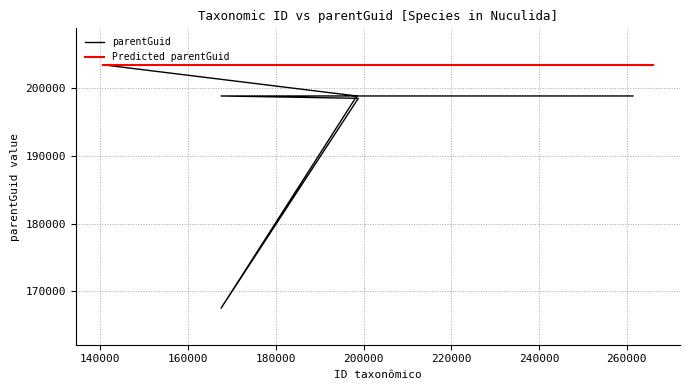

Which has a higher value, 198806 or 140666?

140666